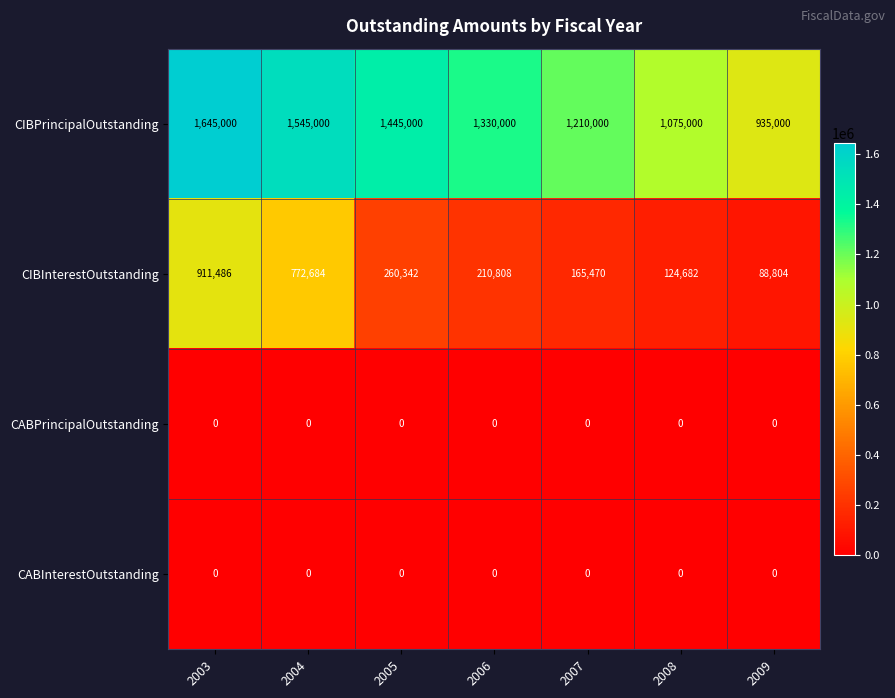

The value of CABPrincipalOutstanding at 2004 is 0. True or false?

True